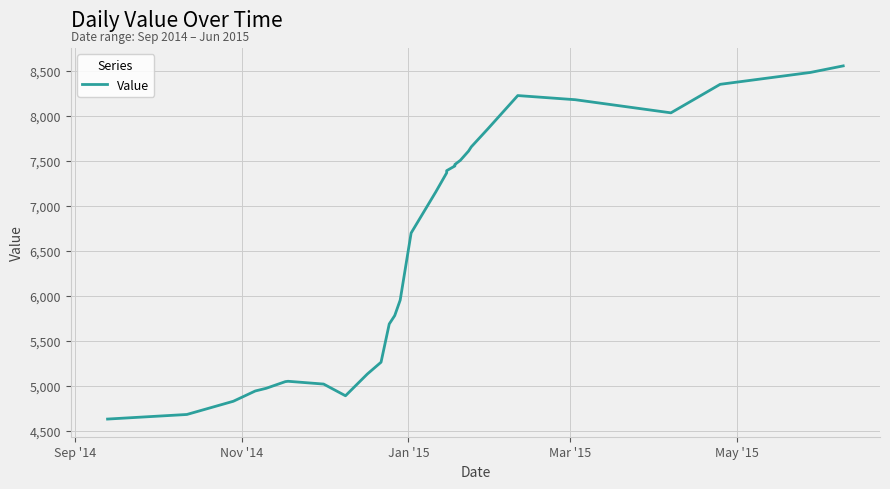

True or false: the data has more than 0 interior local peaks.

True